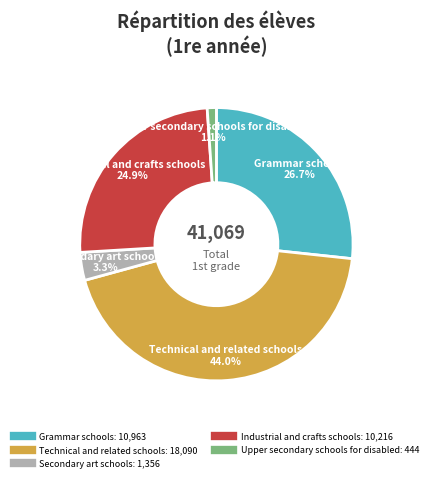

Does Secondary art schools account for over 50% of the chart?

No